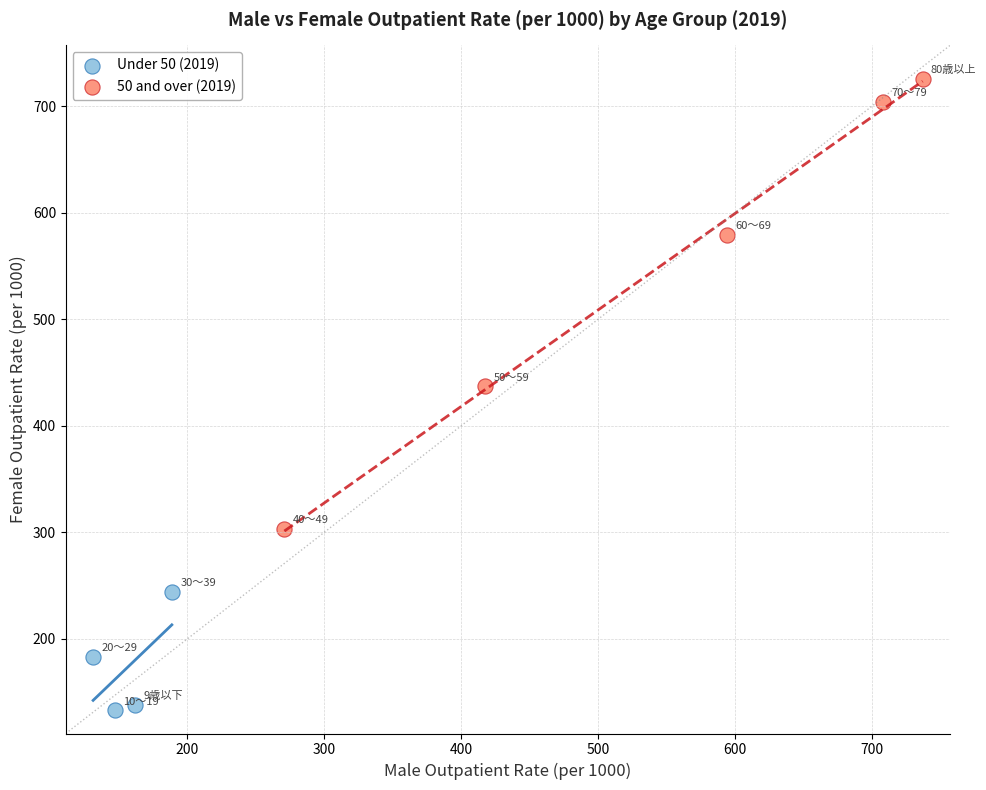

Which series contains the highest Y value?

50 and over (2019)